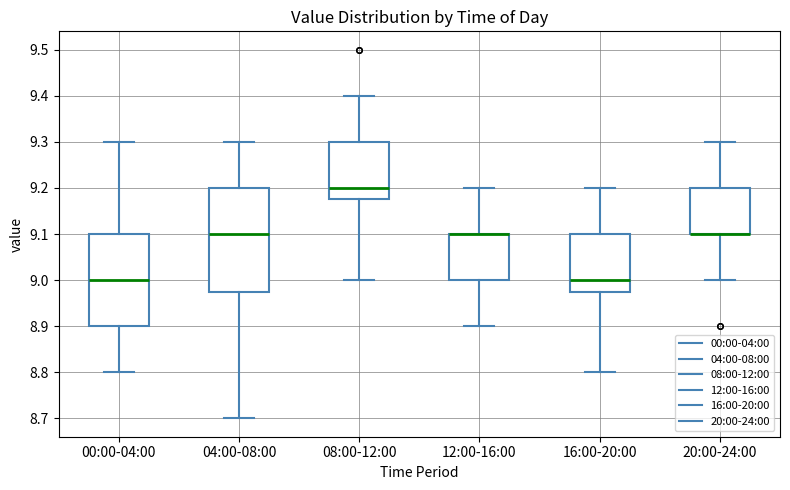

Where is the lower edge of the box for 12:00-16:00 on the y-axis? The values are not printed on the chart, so give them approximately, as read against the axis.

9.00